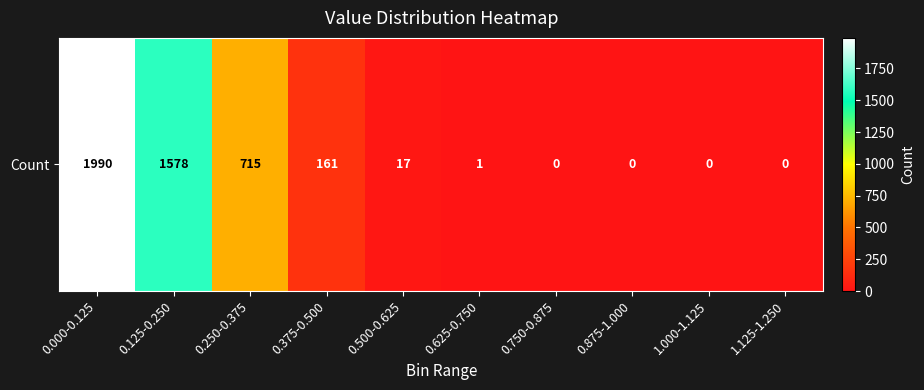

What is the average value?

446